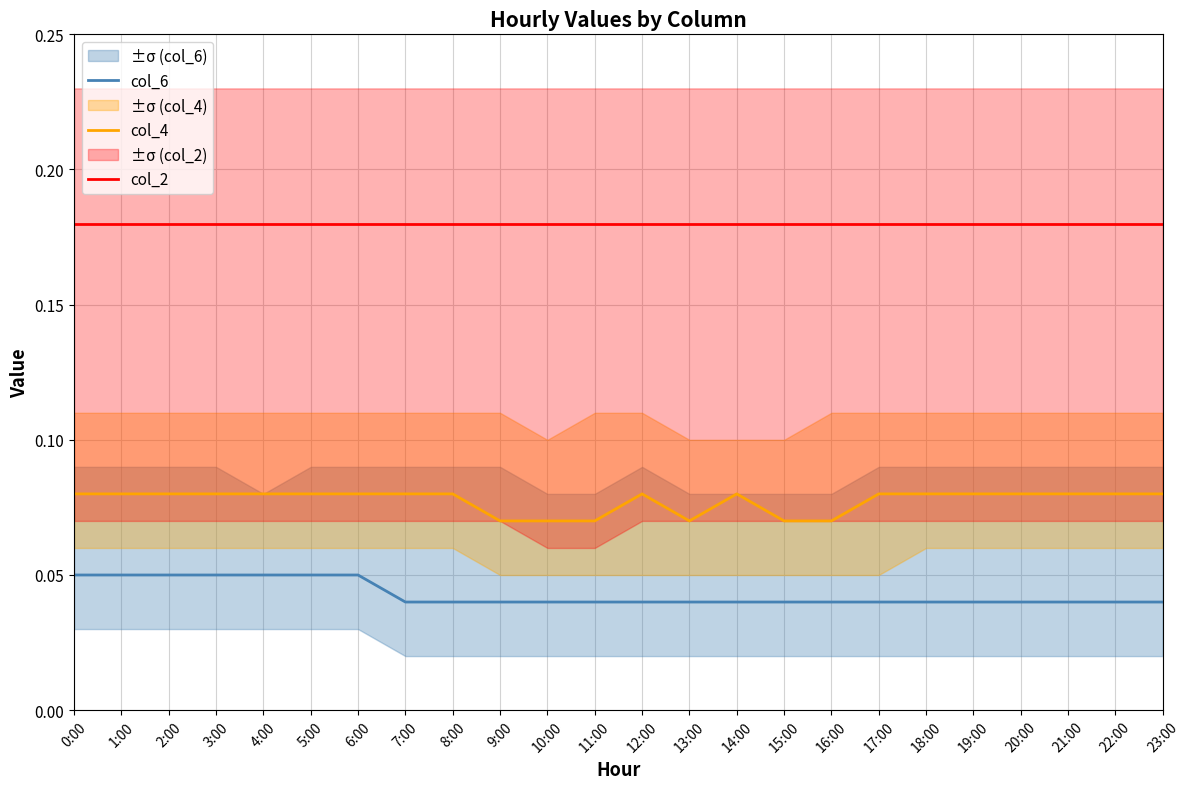

What is the difference between the highest and lowest values at 13:00?

0.1